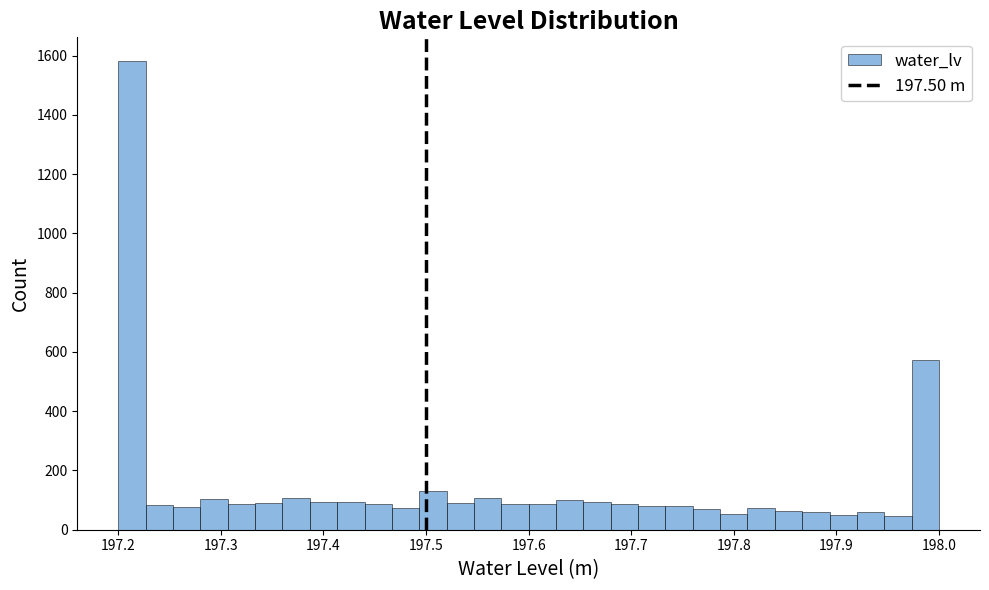

Read against the x-axis, roughly where is the centre of the tallest bar?

197.21